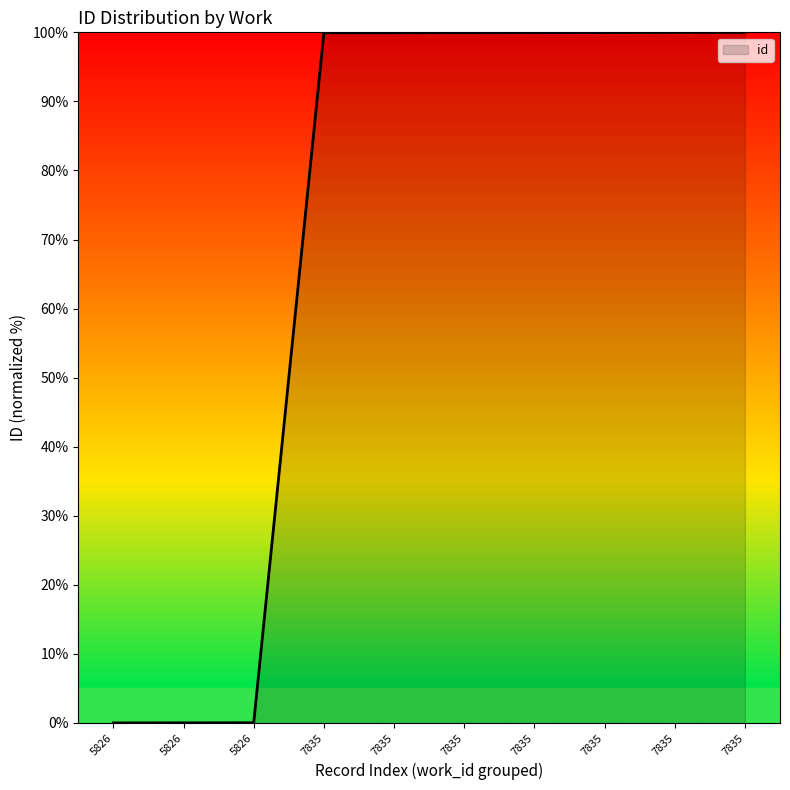

At which category does the chart reach its peak across all series?

7835